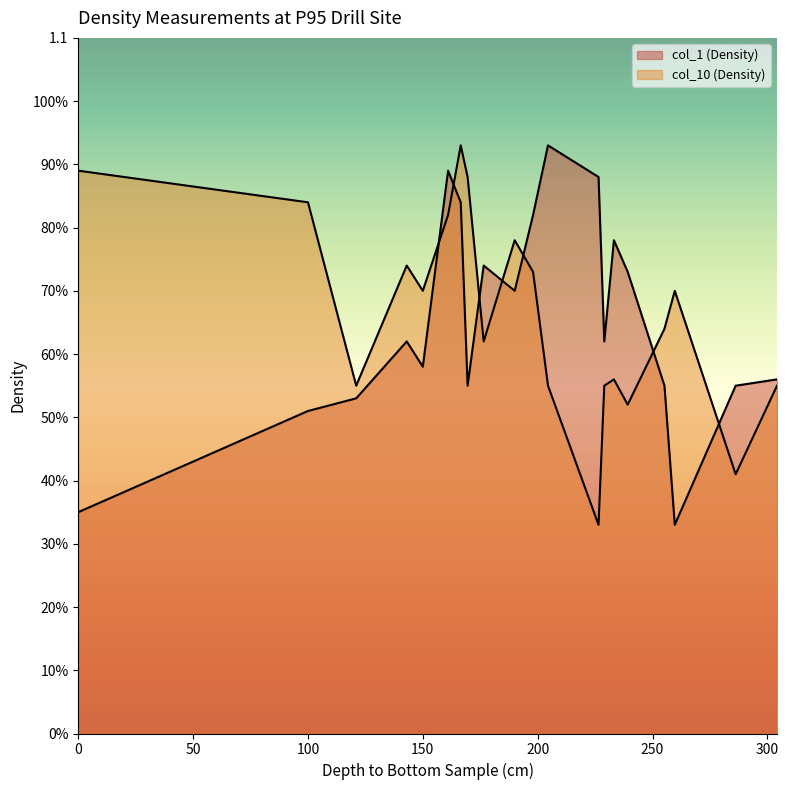

What position from the left is 226.5?

13